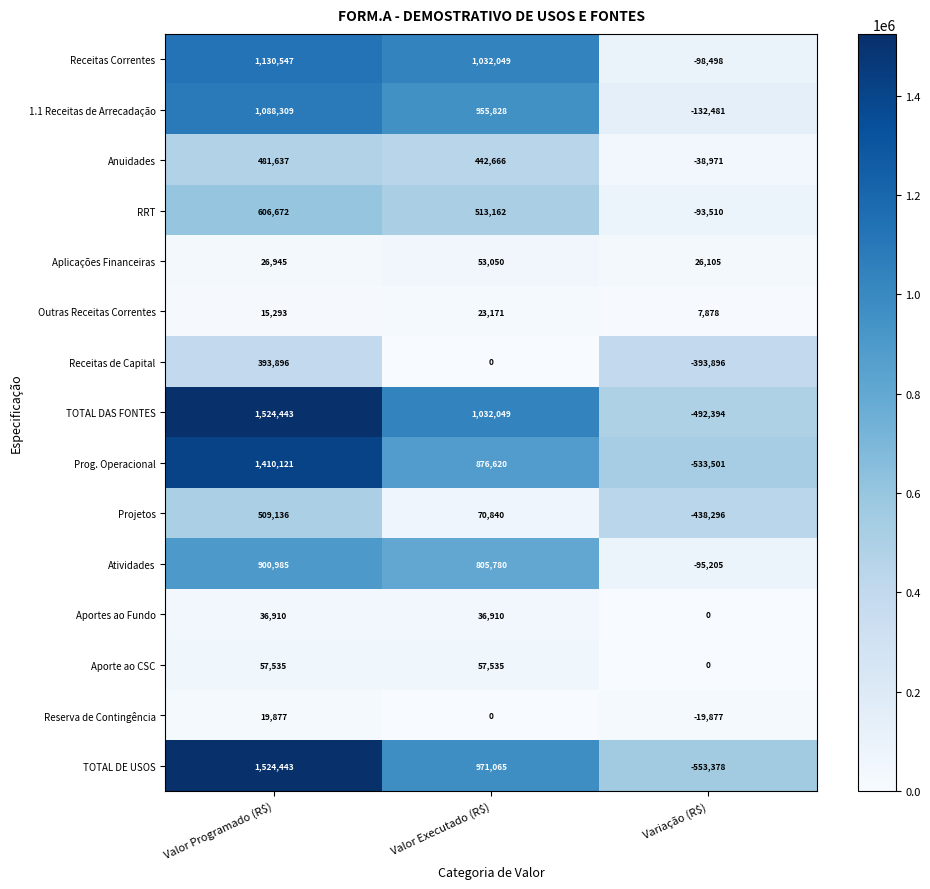

The Aportes ao Fundo series shows 36910 at Valor Executado (R$). True or false?

True